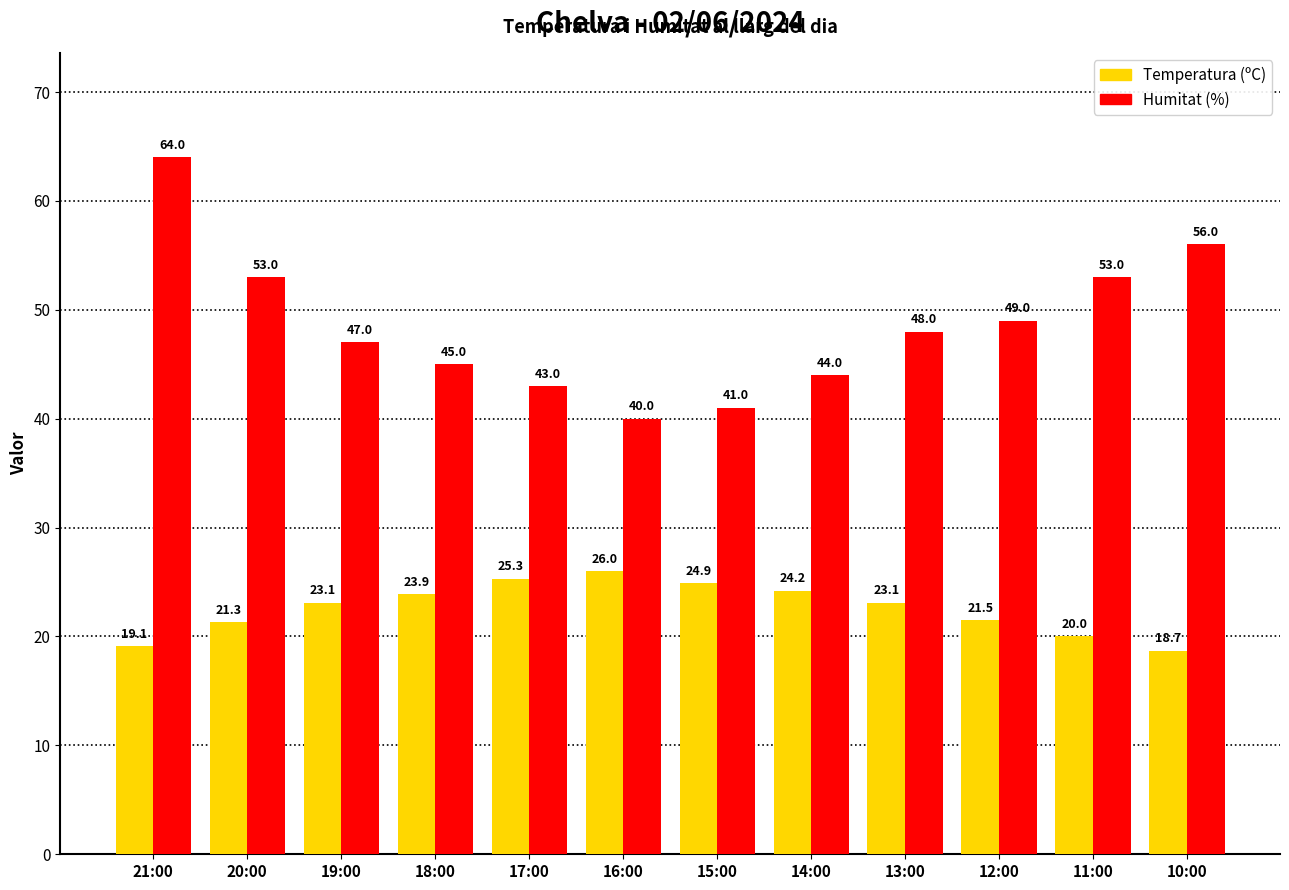

Between 17:00 and 12:00, which series saw the biggest shift?

Humitat (%)